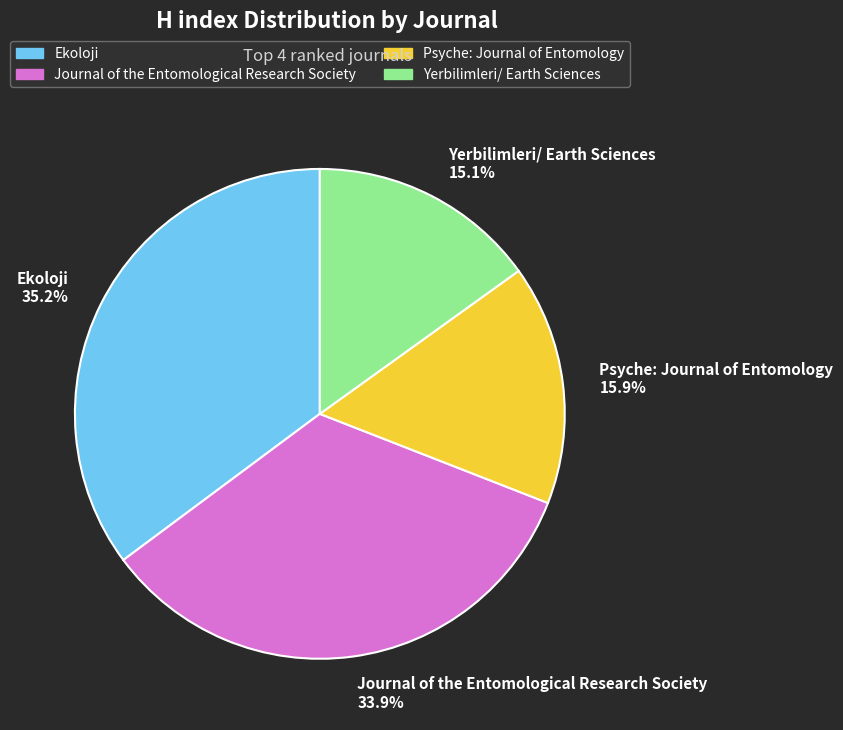

Is it true that Ekoloji is 35% of the pie?

True